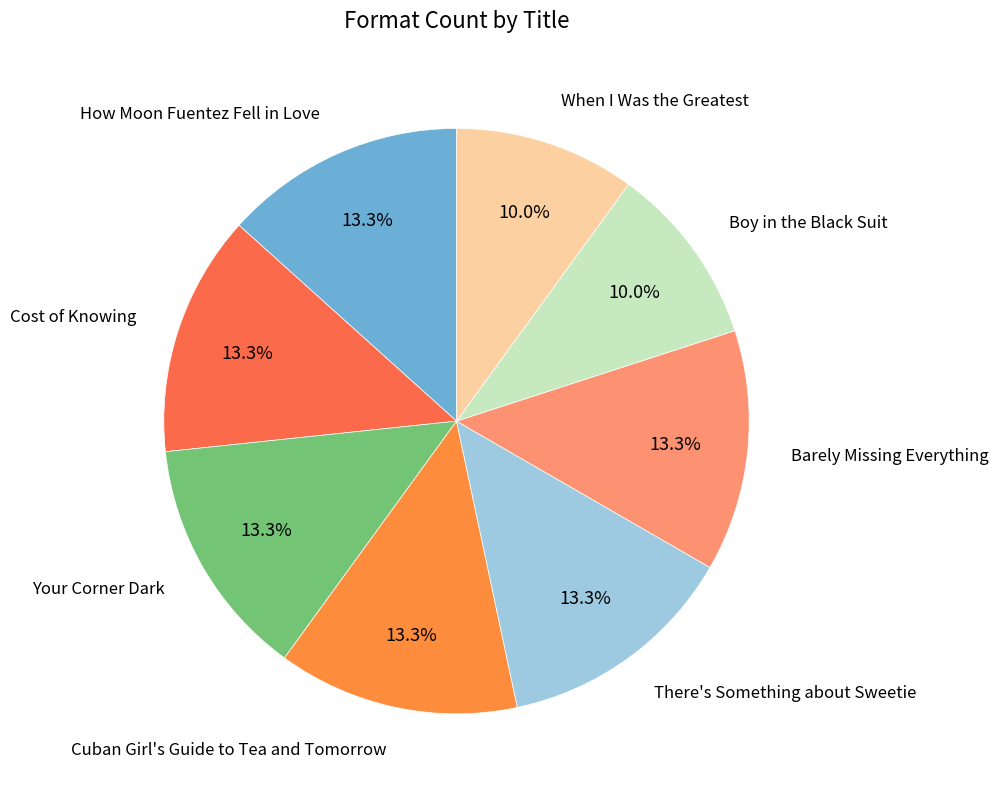

How many segments does this pie chart have?

8